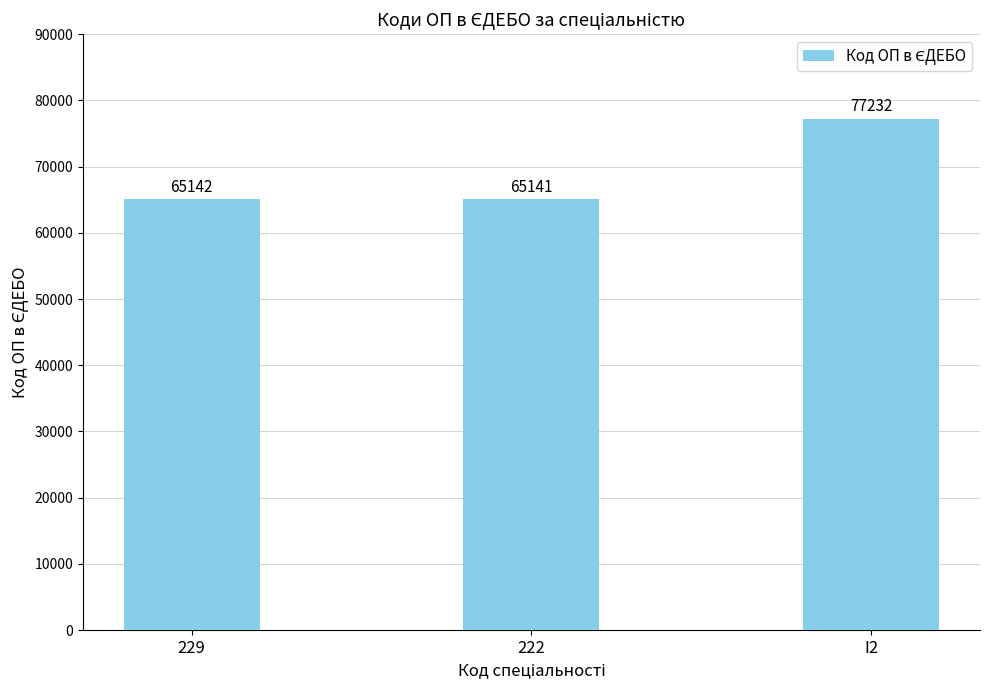

The chart shows a value of 115468 at 222. True or false?

False